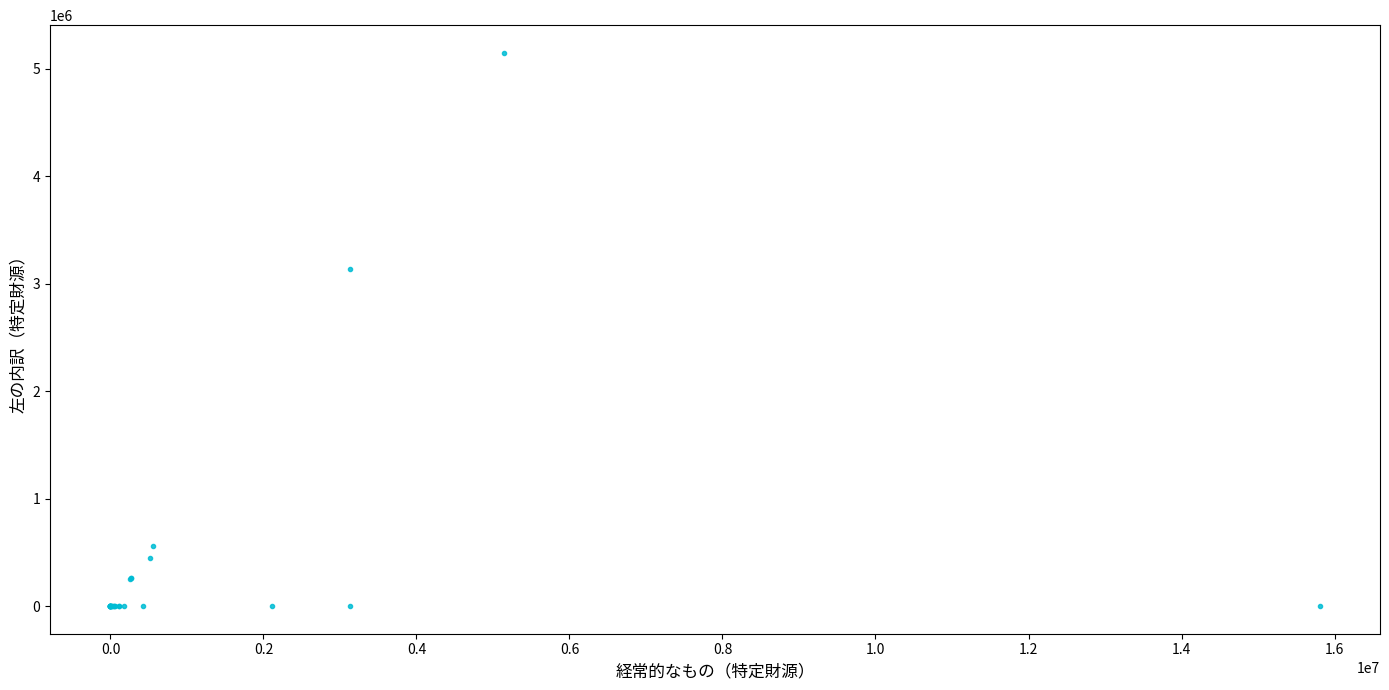

What Y value in the scatter plot is closest to 2574498?

3134660